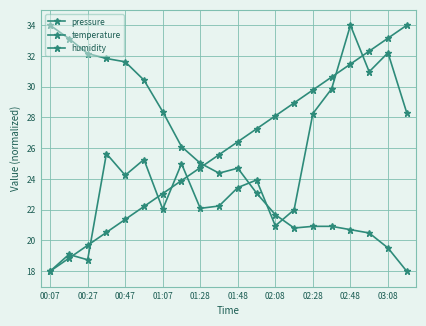

At which label is pressure closest to 26?

01:07